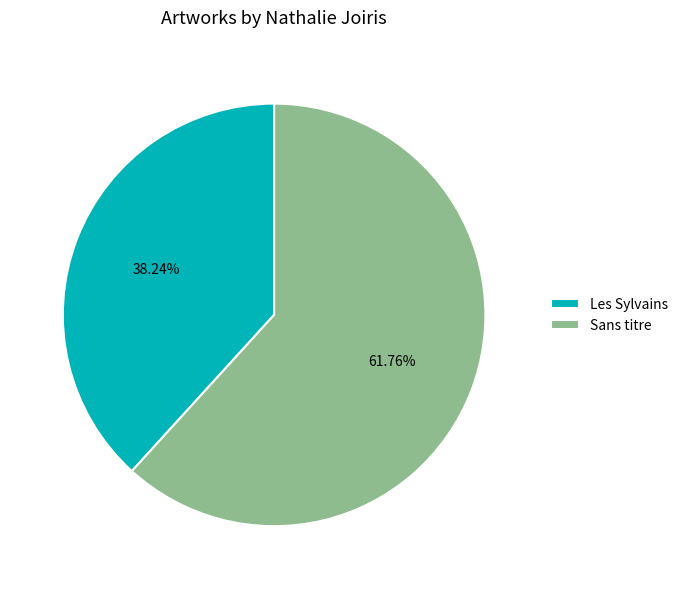

What percentage is the Les Sylvains slice, to the nearest percent?

38%